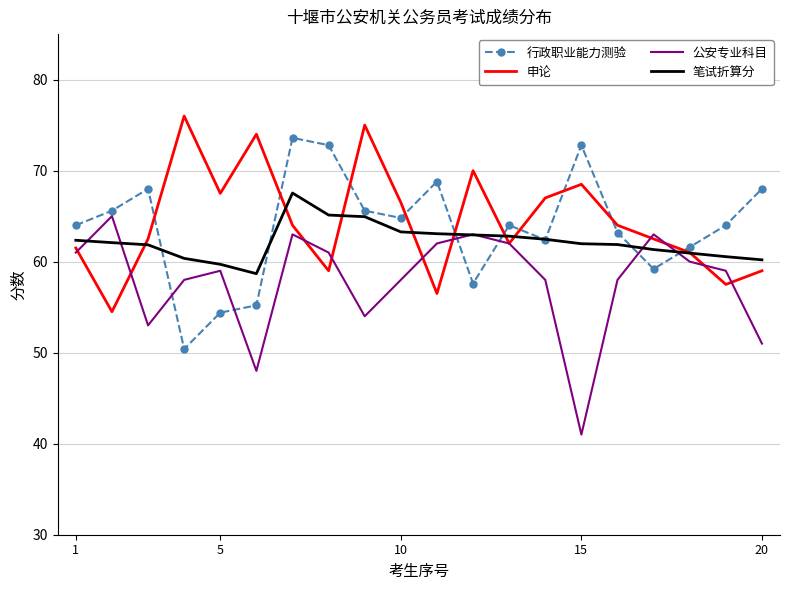

How many times do 申论 and 行政职业能力测验 cross each other?

10